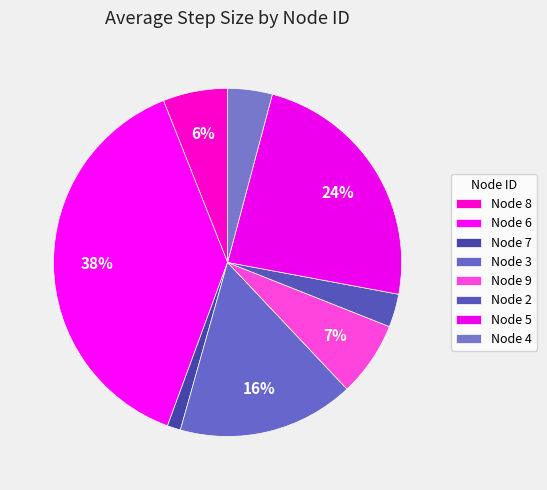

What percentage do Node 6 and Node 3 together represent?

54.8%